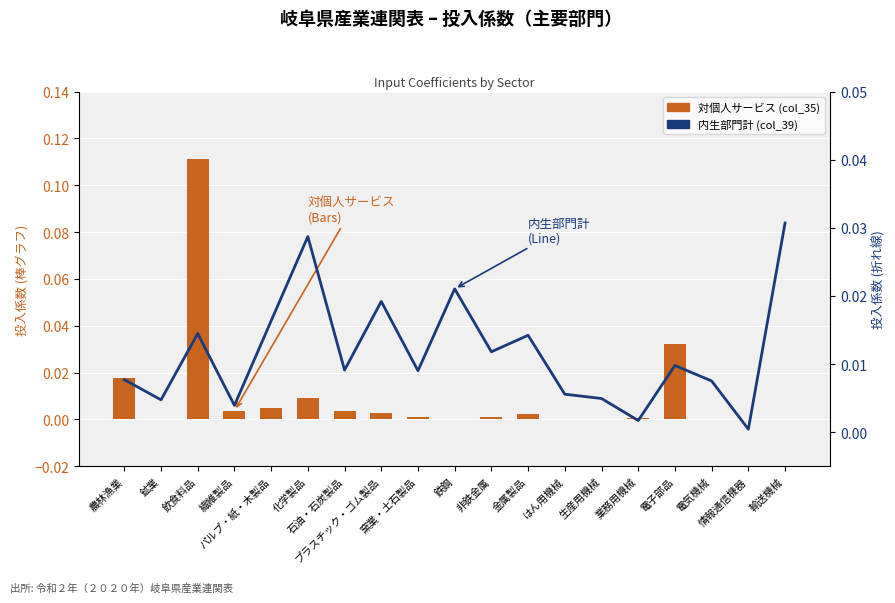

Rank the series by their average value, from lowest to highest.

対個人サービス (col_35), 内生部門計 (col_39)